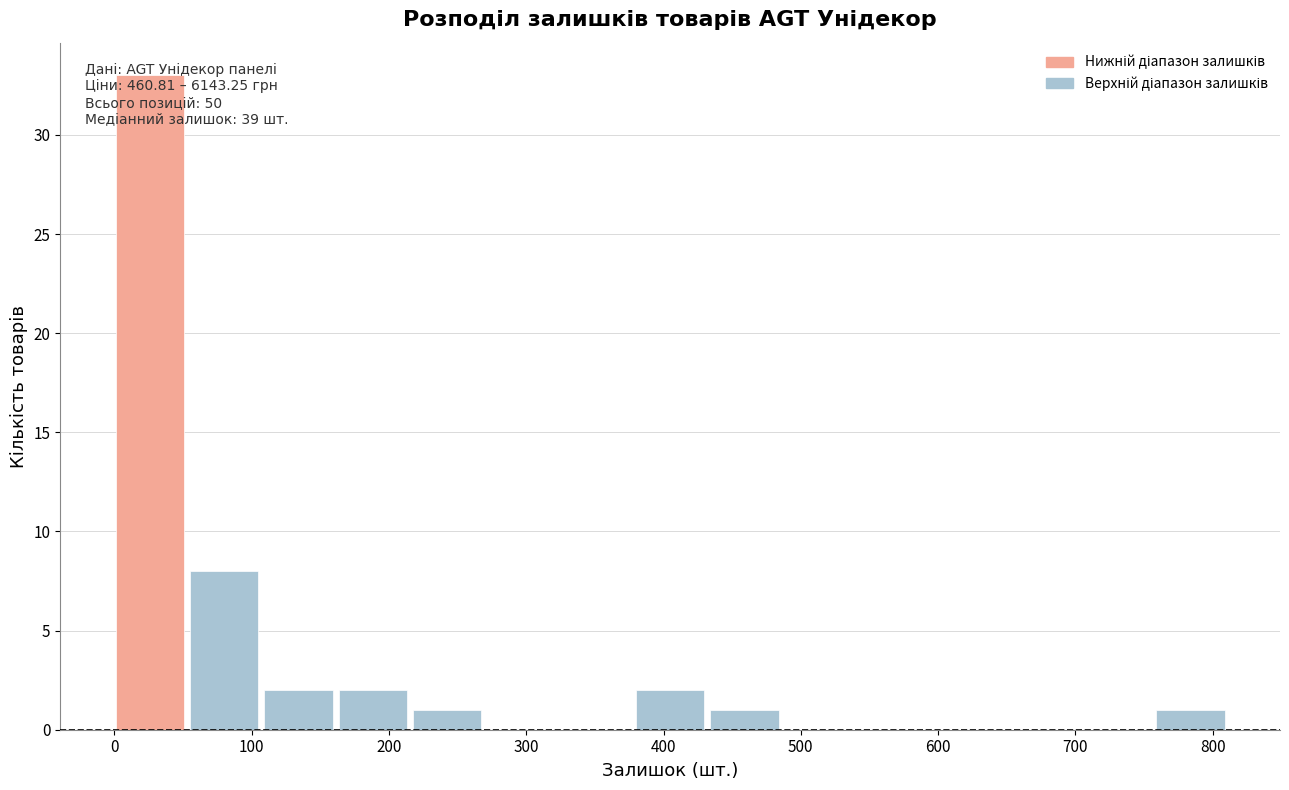

Which range on the x-axis has the tallest bar?

0 to 60